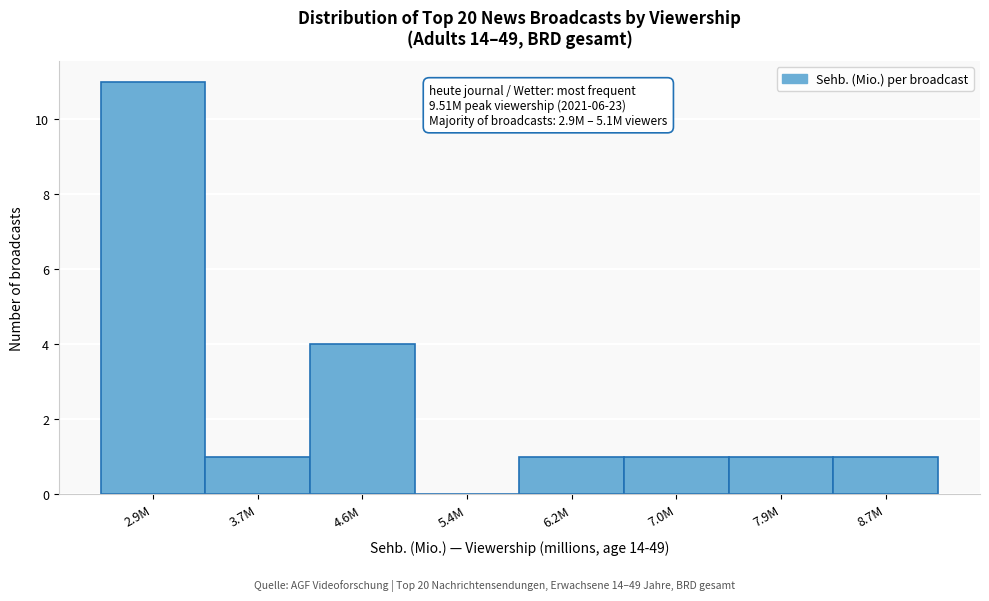

Reading left to right, transcribe all the data shown in this chart.

2.9M=11	3.7M=1	4.6M=4	5.4M=0	6.2M=1	7.0M=1	7.9M=1	8.7M=1